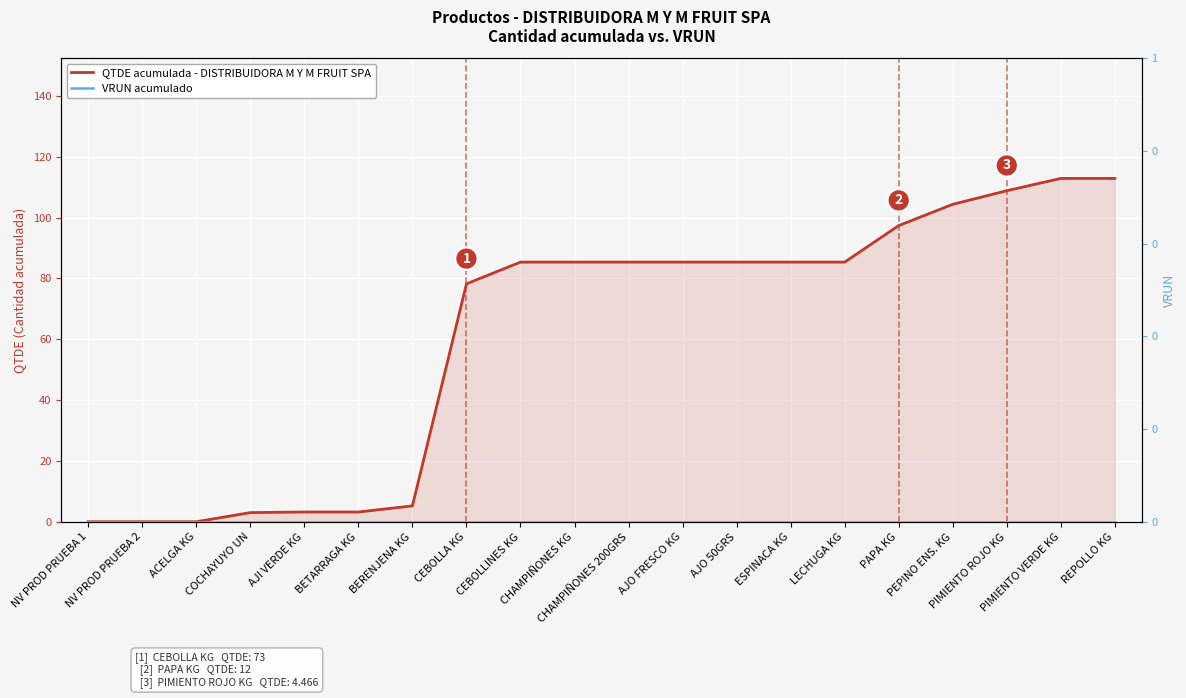

What are all the series names shown in the legend?

QTDE acumulada - DISTRIBUIDORA M Y M FRUIT SPA, VRUN acumulado